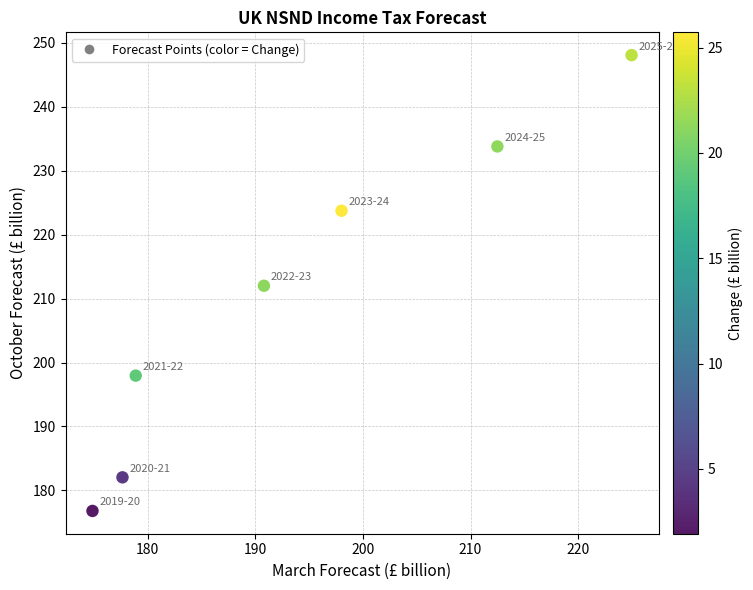

What is the range of X values (max minus min)?

50.1